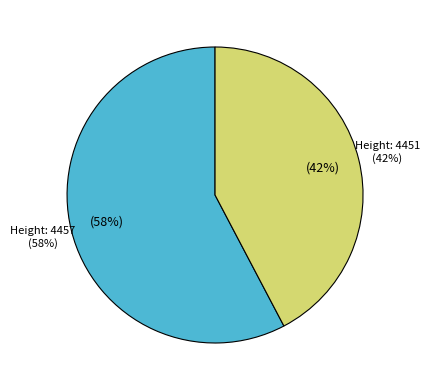

What percentage is the 4457 slice, to the nearest percent?

58%